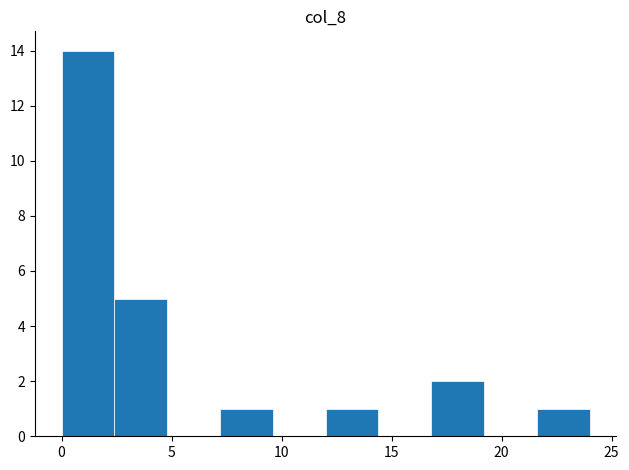

Which range on the x-axis has the tallest bar?

0.0 to 2.4